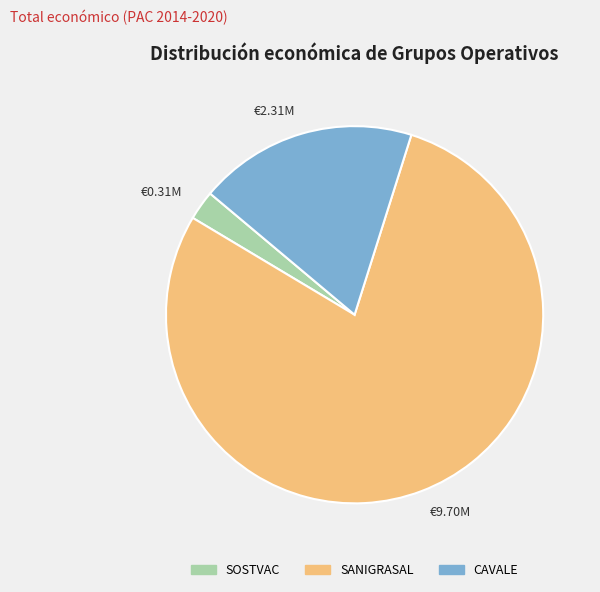

Is there a majority slice in this chart?

Yes